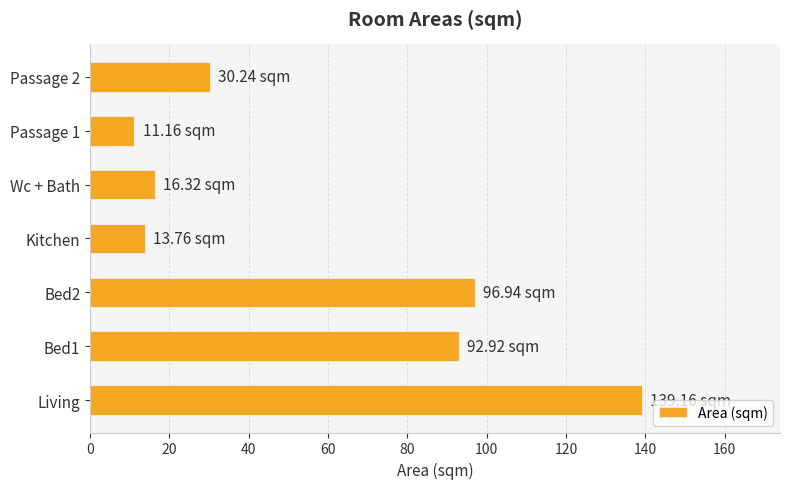

What is the change in value from Wc + Bath to Passage 2?

+13.9